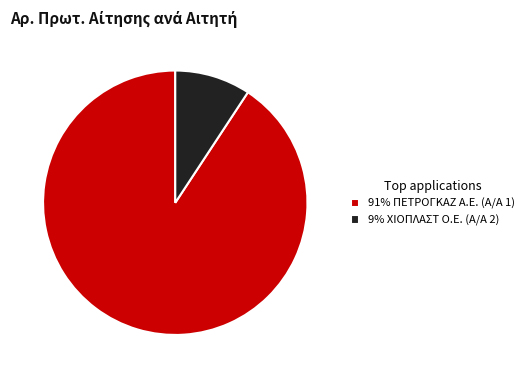

The 91% ΠΕΤΡΟΓΚΑΖ Α.Ε. (Α/Α 1) slice represents 99% of the pie. True or false?

False